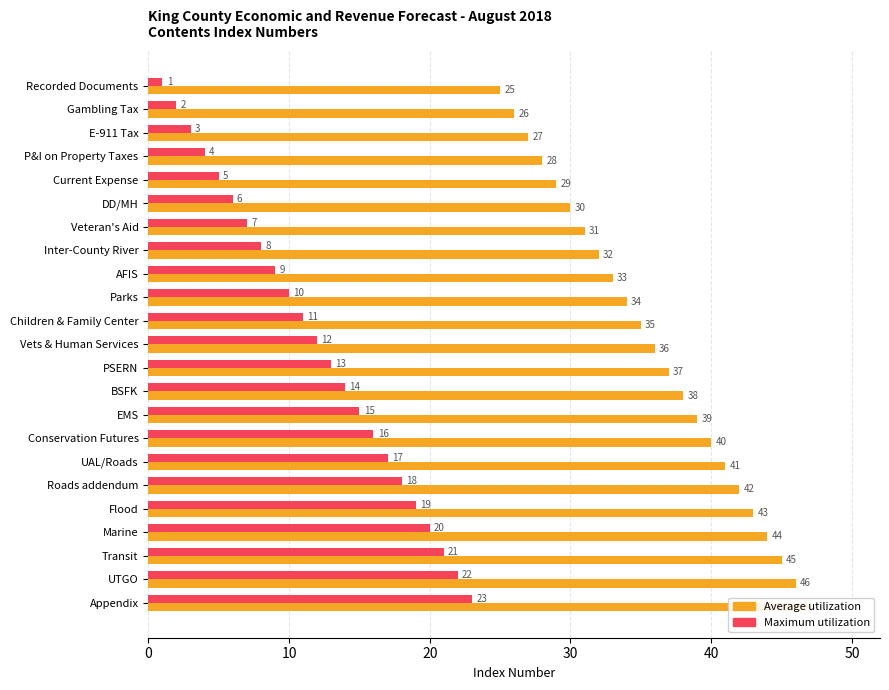

The Maximum utilization series shows 39 at Appendix. True or false?

False